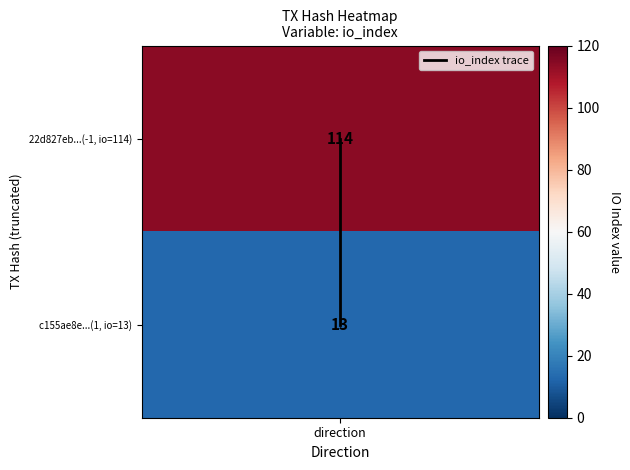

Which category has the lowest value across all series?

direction